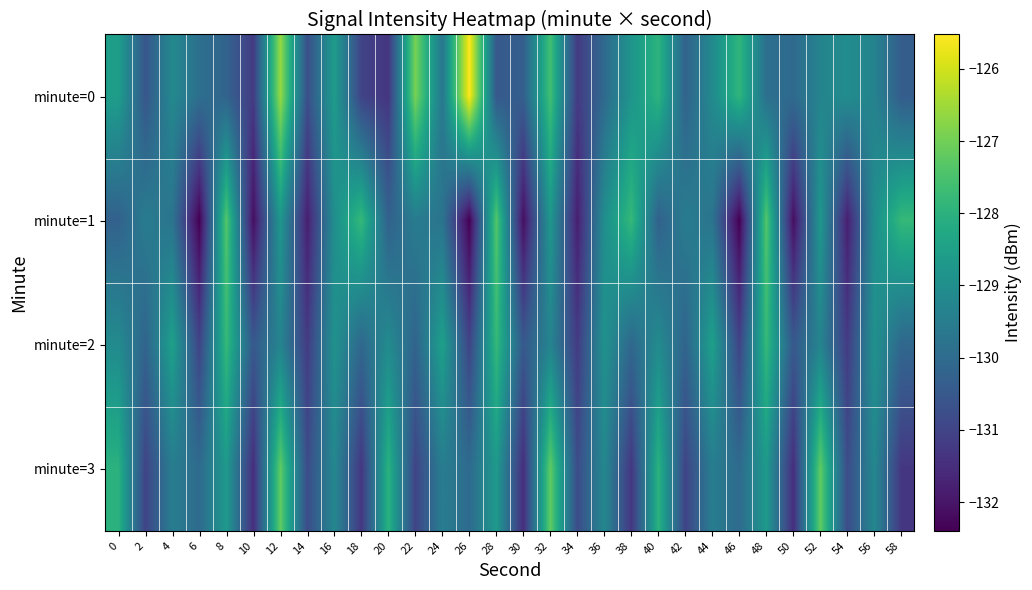

Reading left to right, what are all the values shown in this chart?

minute=0: 0=-128.6	2=-130.6	4=-129.2	6=-129.9	8=-130.2	10=-131.2	12=-126.6	14=-130.7	16=-128.6	18=-131.0	20=-131.3	22=-126.9	24=-129.7	26=-125.5	28=-130.5	30=-130.3	32=-127.6	34=-131.2	36=-130.0	38=-128.8	40=-128.0	42=-130.2	44=-129.1	46=-127.9	48=-129.9	50=-130.0	52=-129.3	54=-129.0	56=-129.3	58=-130.4
minute=1: 0=-130.3	2=-129.5	4=-129.8	6=-132.4	8=-127.4	10=-132.1	12=-128.8	14=-131.8	16=-129.0	18=-127.8	20=-130.3	22=-129.5	24=-129.8	26=-132.4	28=-127.4	30=-132.1	32=-128.8	34=-131.8	36=-129.0	38=-127.8	40=-130.3	42=-129.5	44=-129.8	46=-132.4	48=-127.4	50=-132.1	52=-128.8	54=-131.8	56=-129.0	58=-127.8
minute=2: 0=-129.1	2=-130.2	4=-128.5	6=-131.0	8=-127.8	10=-130.5	12=-129.3	14=-131.2	16=-128.9	18=-130.1	20=-129.1	22=-130.2	24=-128.5	26=-131.0	28=-127.8	30=-130.5	32=-129.3	34=-131.2	36=-128.9	38=-130.1	40=-129.1	42=-130.2	44=-128.5	46=-131.0	48=-127.8	50=-130.5	52=-129.3	54=-131.2	56=-128.9	58=-130.1
minute=3: 0=-128.0	2=-131.0	4=-129.5	6=-130.0	8=-128.7	10=-131.5	12=-127.2	14=-130.8	16=-129.2	18=-131.3	20=-128.0	22=-131.0	24=-129.5	26=-130.0	28=-128.7	30=-131.5	32=-127.2	34=-130.8	36=-129.2	38=-131.3	40=-128.0	42=-131.0	44=-129.5	46=-130.0	48=-128.7	50=-131.5	52=-127.2	54=-130.8	56=-129.2	58=-131.3